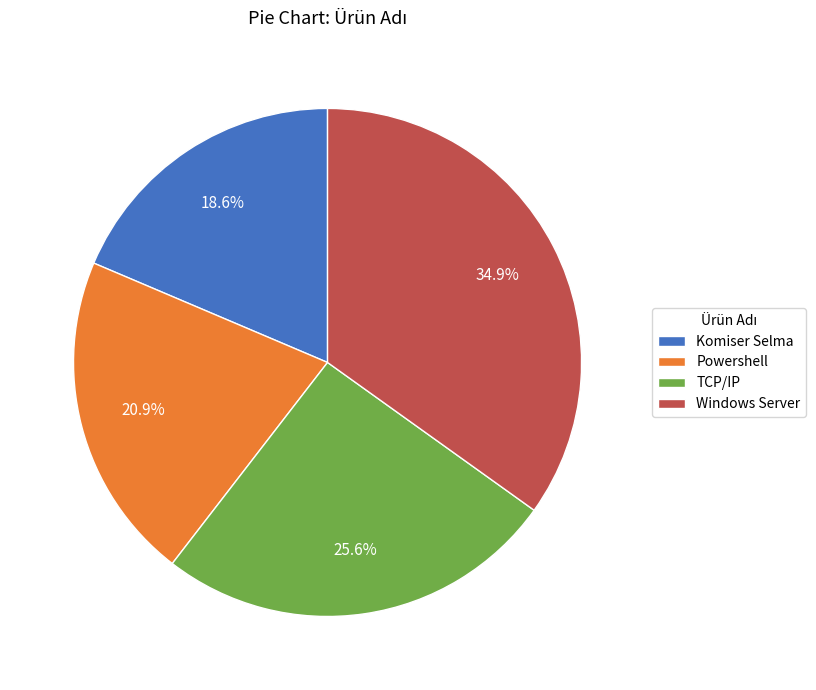

Rank the categories by value from highest to lowest.

Windows Server, TCP/IP, Powershell, Komiser Selma